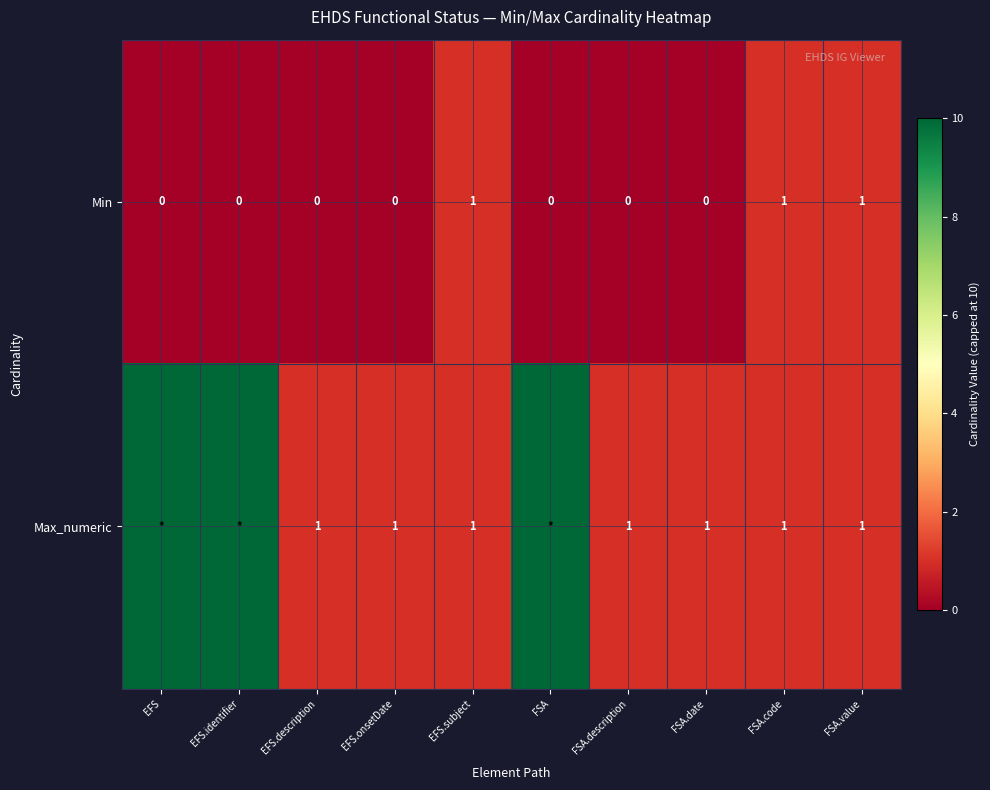

The Min series shows 2 at FSA.value. True or false?

False